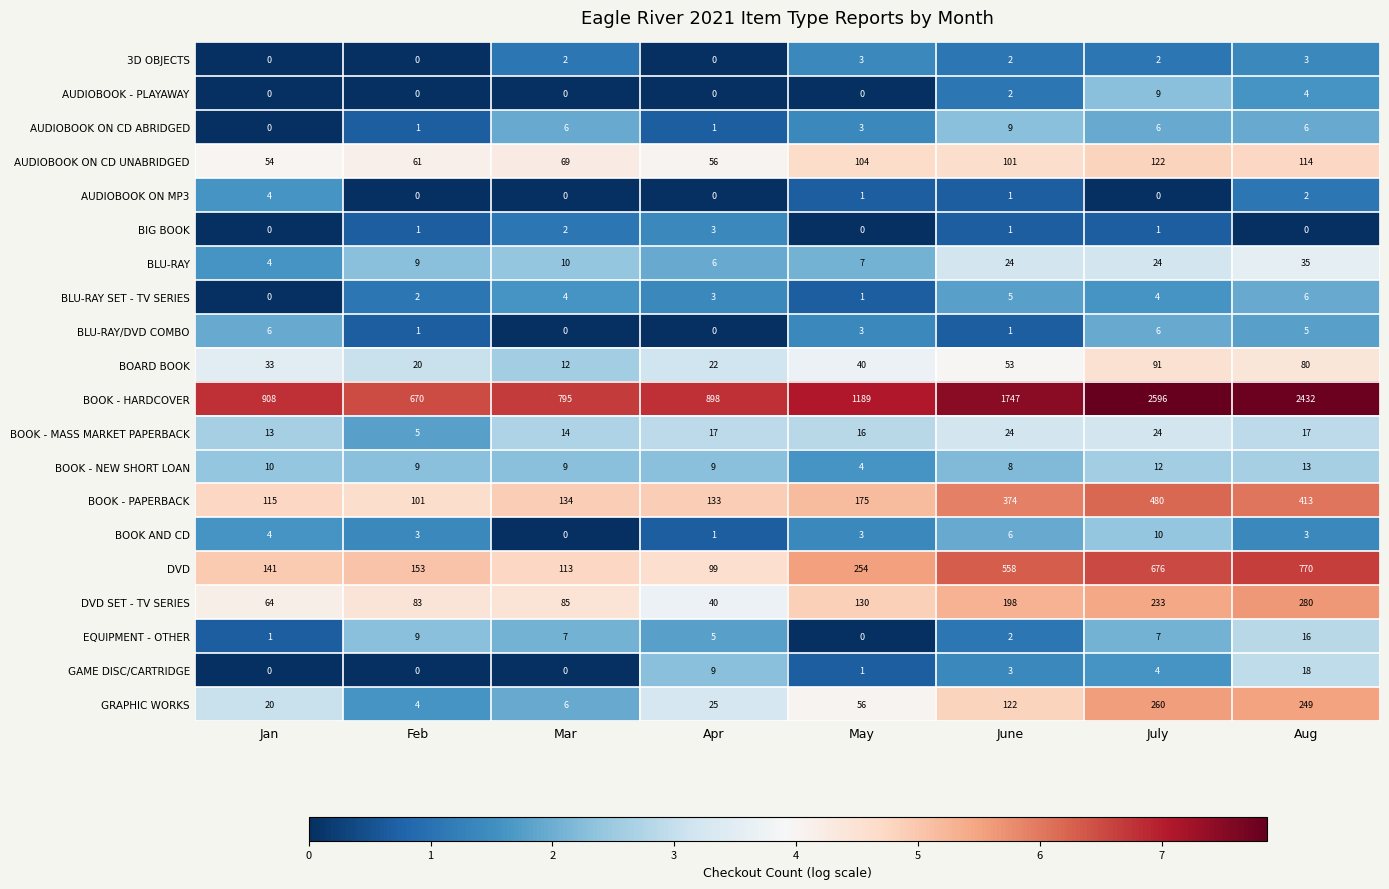

Where does the BOOK AND CD series first go above 3?

Jan